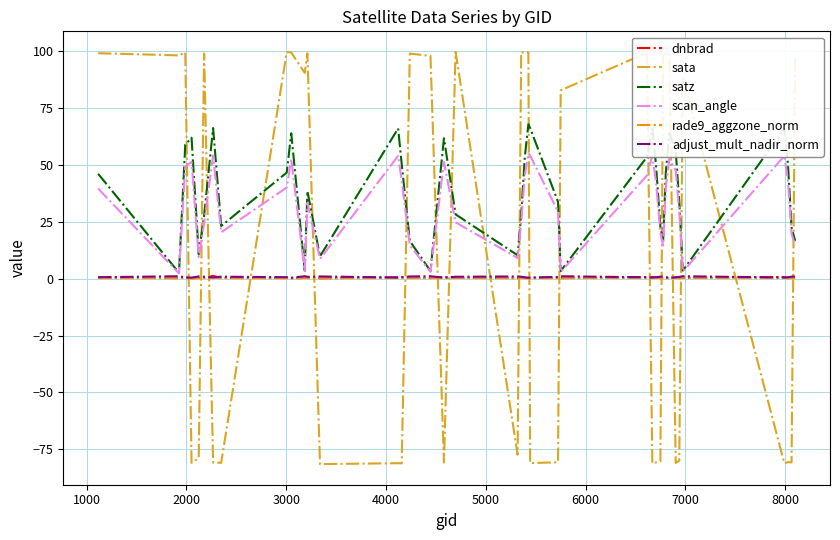

Count the number of data series in this chart.

6